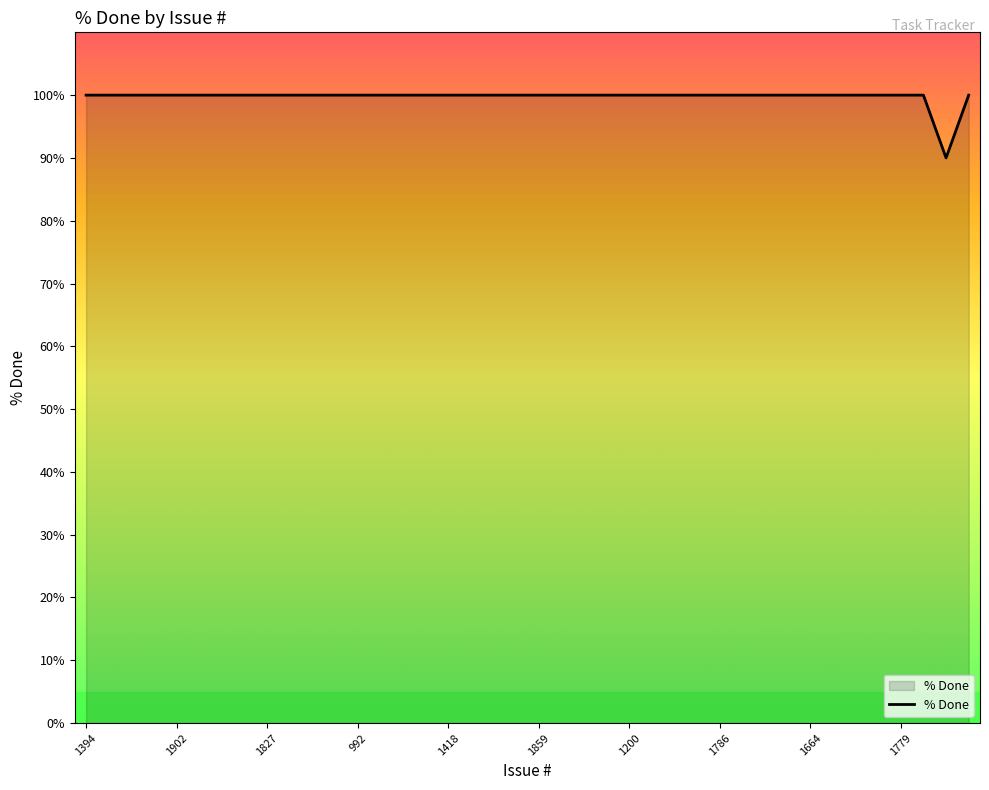

What is the difference between the maximum and minimum values?

10